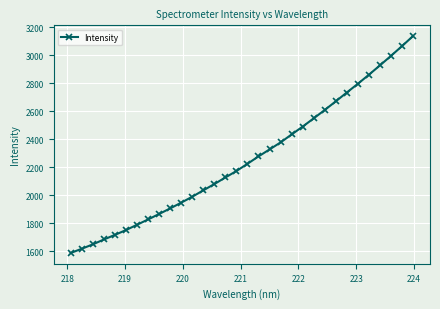

True or false: the data has more than 2 interior local peaks.

False